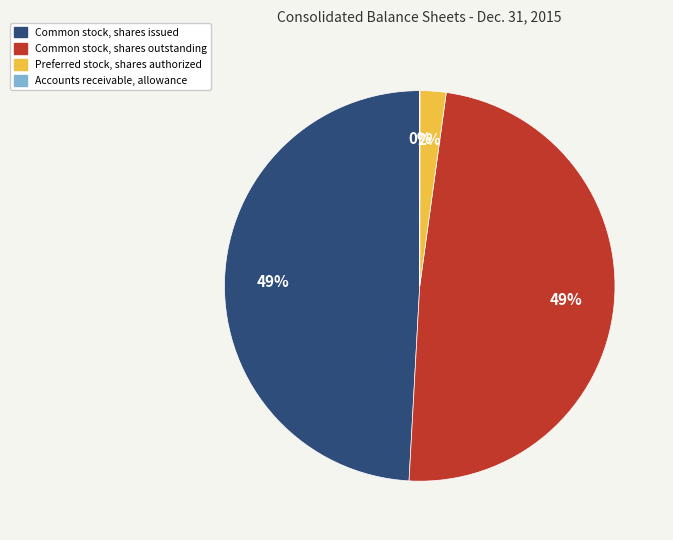

Does Preferred stock, shares authorized account for over 50% of the chart?

No